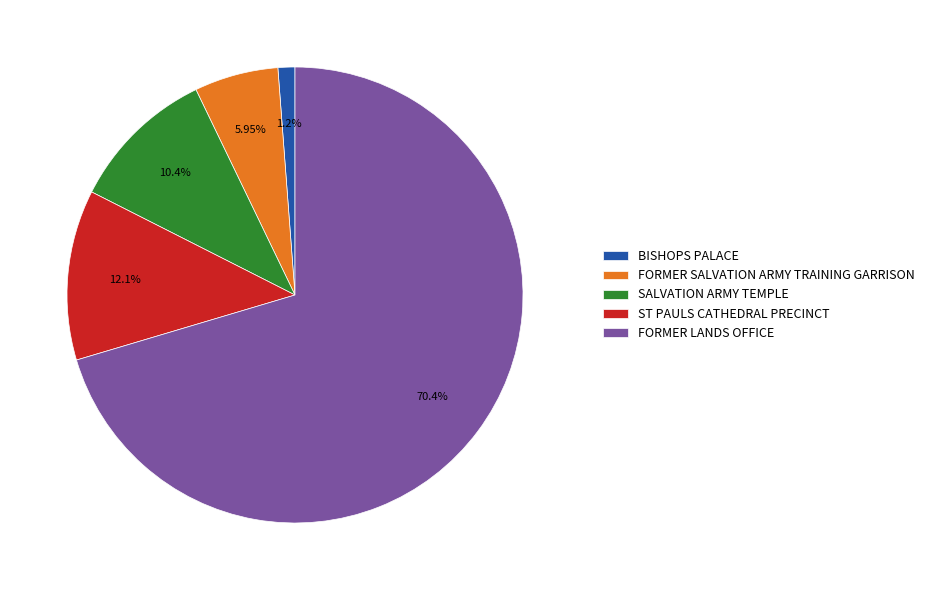

Between FORMER LANDS OFFICE and SALVATION ARMY TEMPLE, which is larger?

FORMER LANDS OFFICE